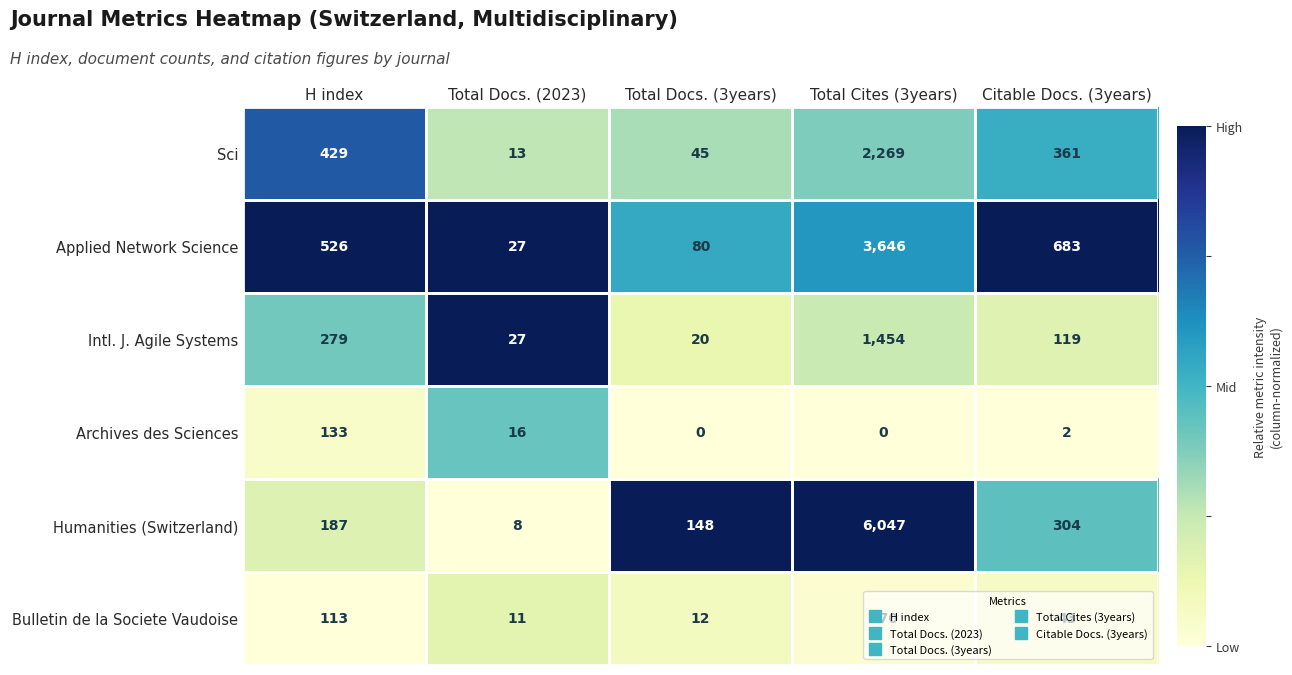

Rank the series by their maximum value, from highest to lowest.

Humanities (Switzerland), Applied Network Science, Sci, Intl. J. Agile Systems, Bulletin de la Societe Vaudoise, Archives des Sciences